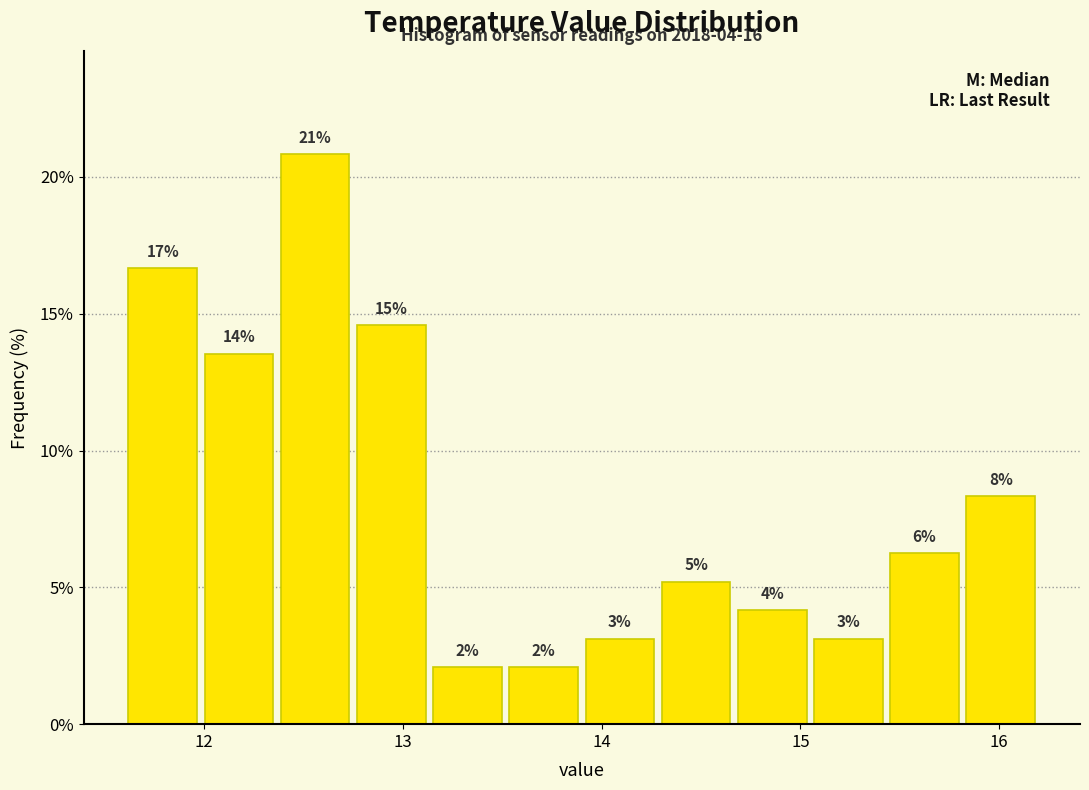

Read against the x-axis, roughly where is the centre of the tallest bar?

12.6